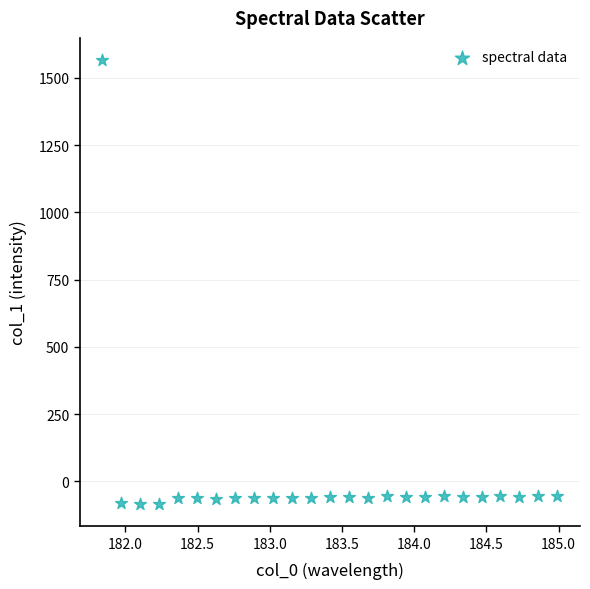

What is the range of X values (max minus min)?

3.1